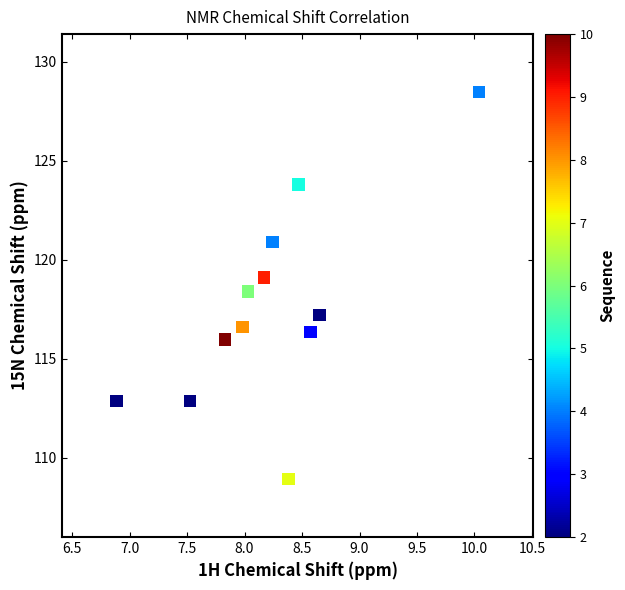

What is the average Y value?

117.6